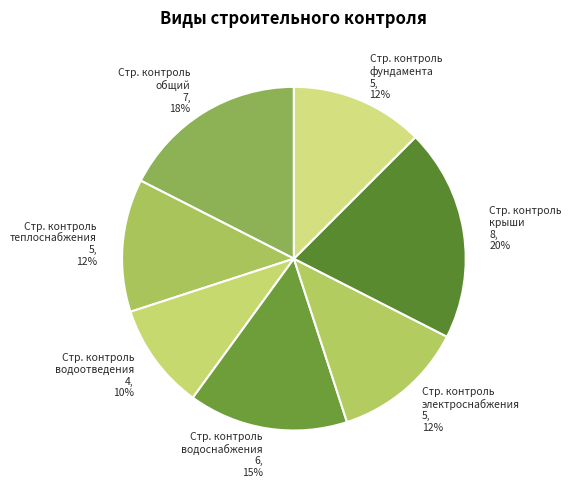

To the nearest percent, what percentage of the pie is Стр. контроль водоснабжения 6, 15%?

15%